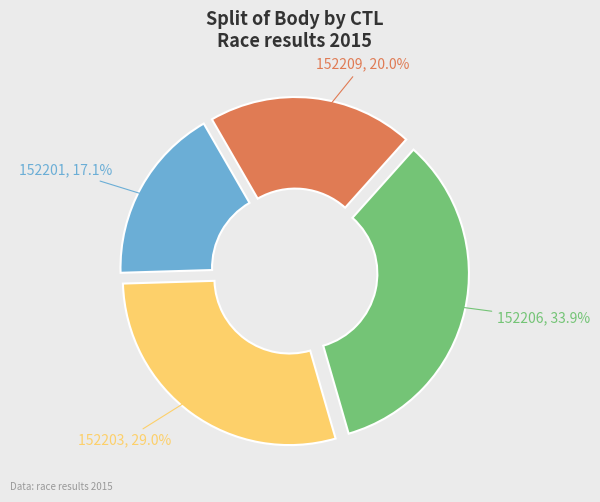

Is there any slice that represents more than half of the pie?

No